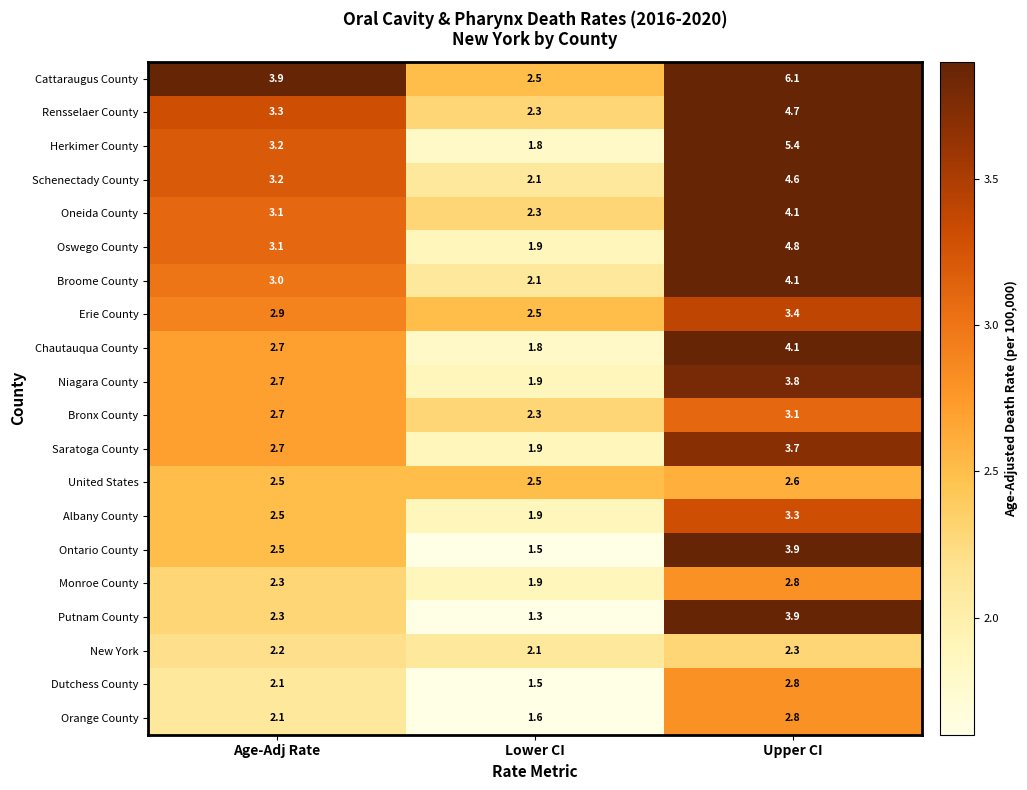

What is the minimum value for Monroe County?

1.9